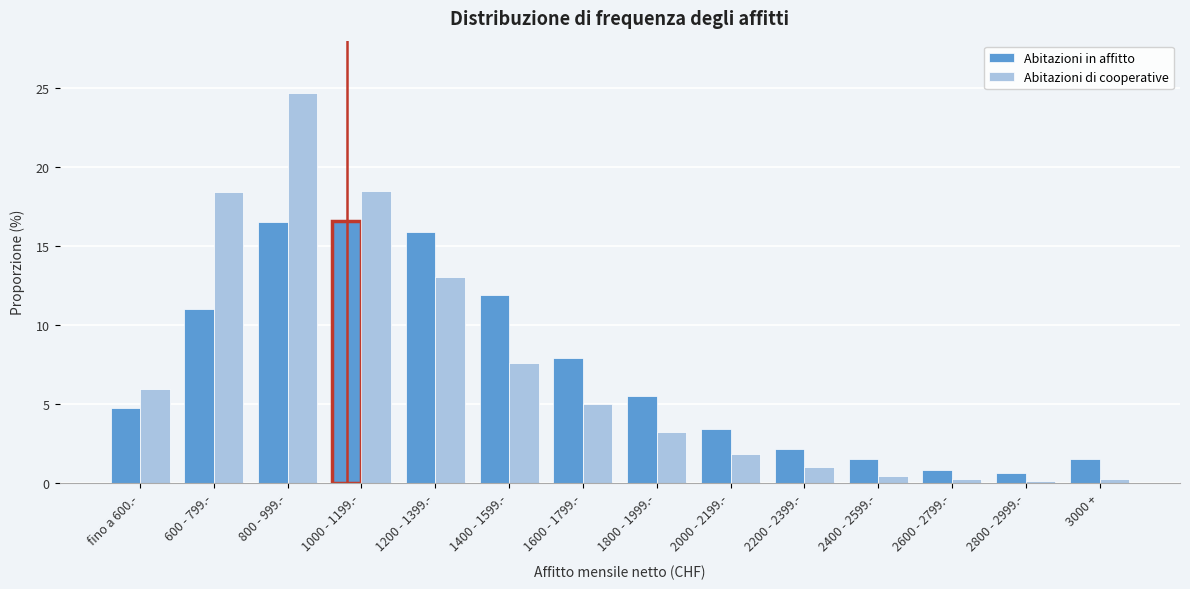

What is the difference between the maximum and minimum values in the Abitazioni di cooperative series?

24.6